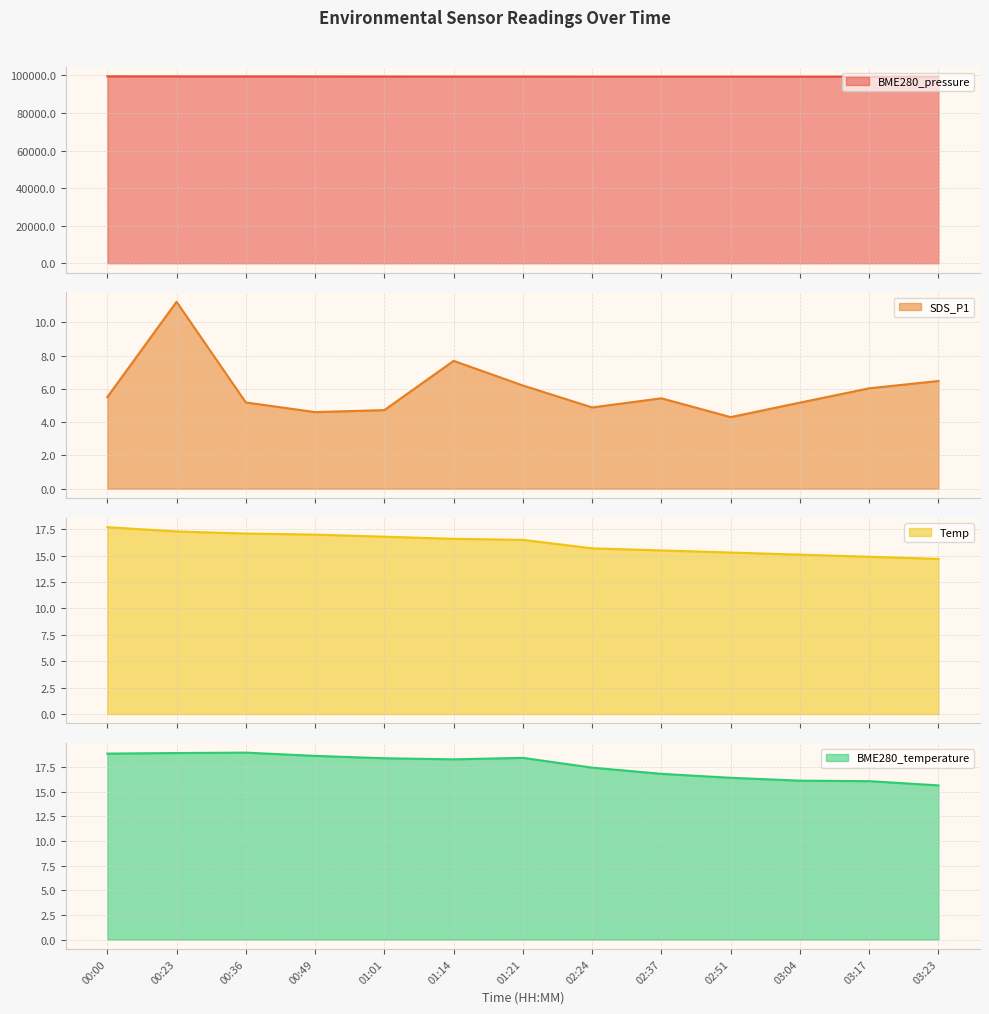

What is the difference between the maximum and minimum values in the SDS_P1 series?

6.9